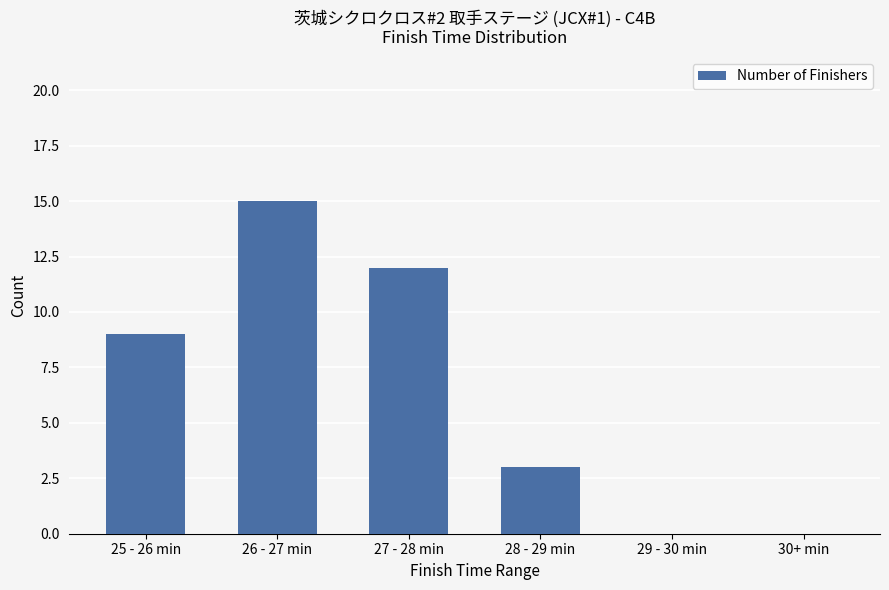

What is the approximate value at 25 - 26 min, to the nearest 10?

10